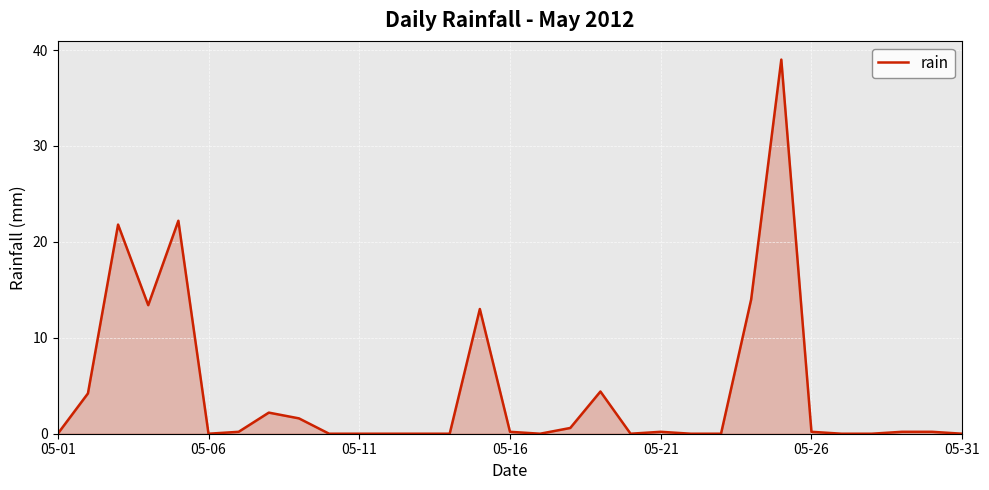

What is the sum of all values?

137.6